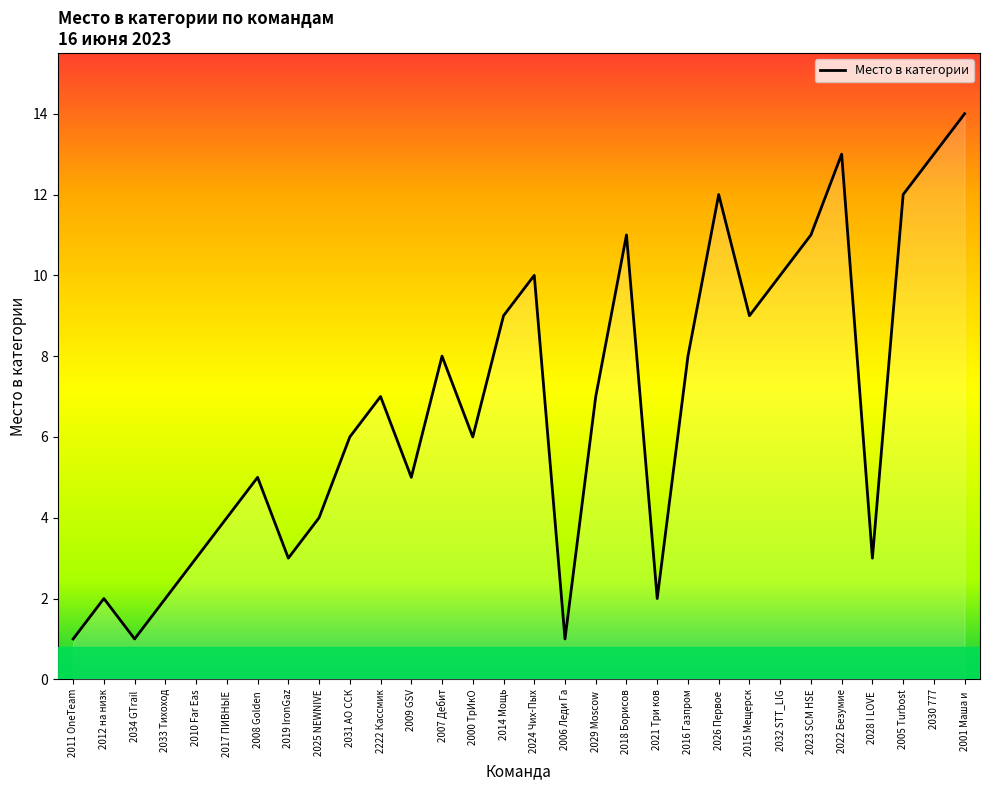

What is the difference between the maximum and minimum values?

13